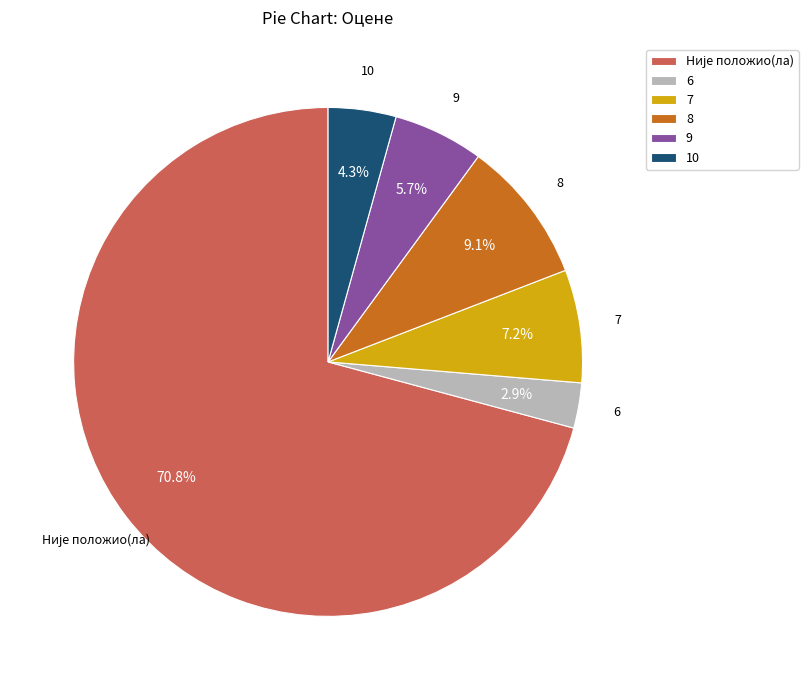

Which category has the smallest portion of the pie?

6